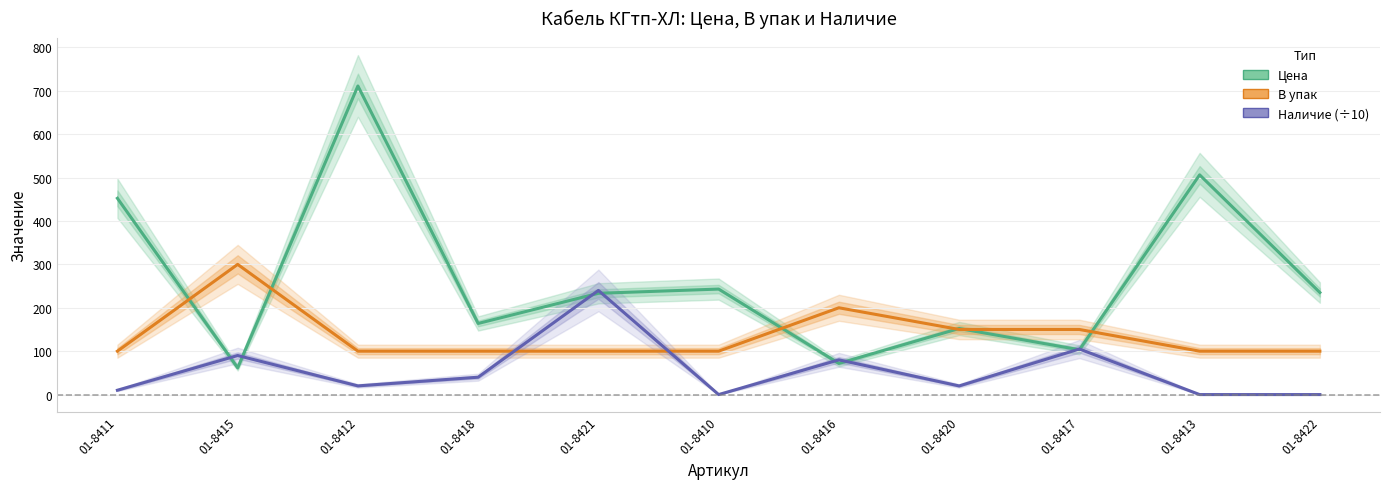

At how many categories does at least one series exceed 94?

11